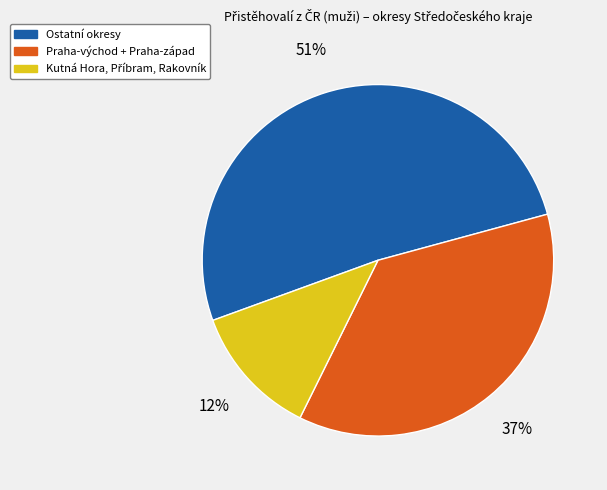

To the nearest percent, what is the difference between the largest and smallest slice percentages?

39%